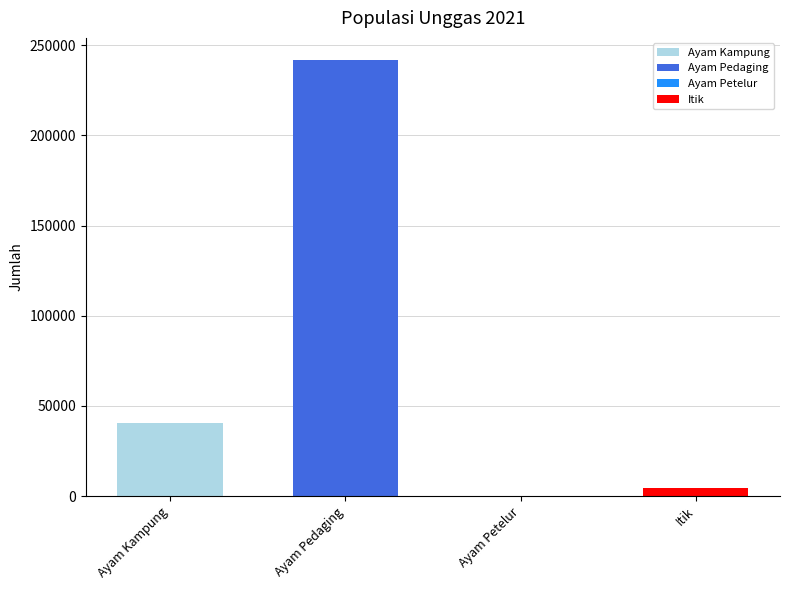

What is the difference between the values at Ayam Petelur and Itik?

4238